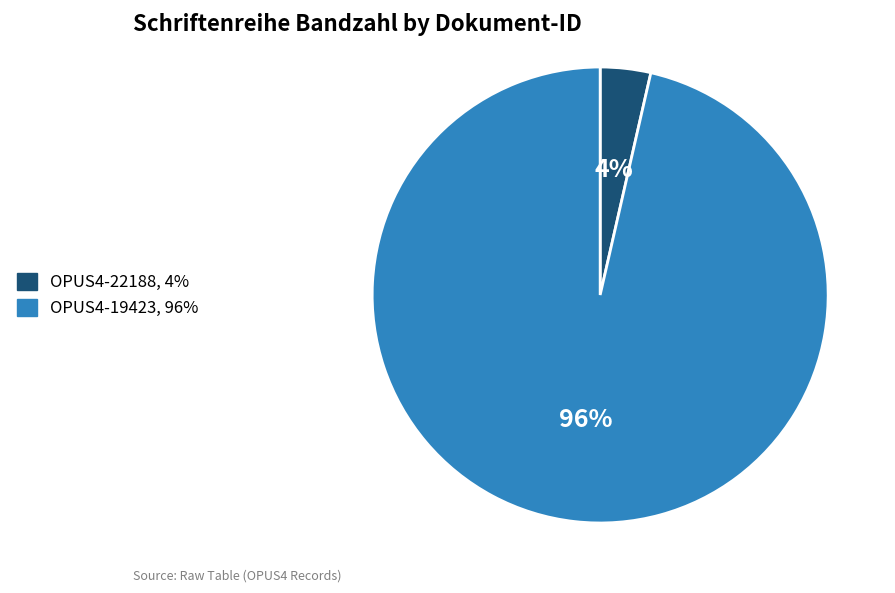

To the nearest percent, what percentage of the pie is OPUS4-19423?

96%